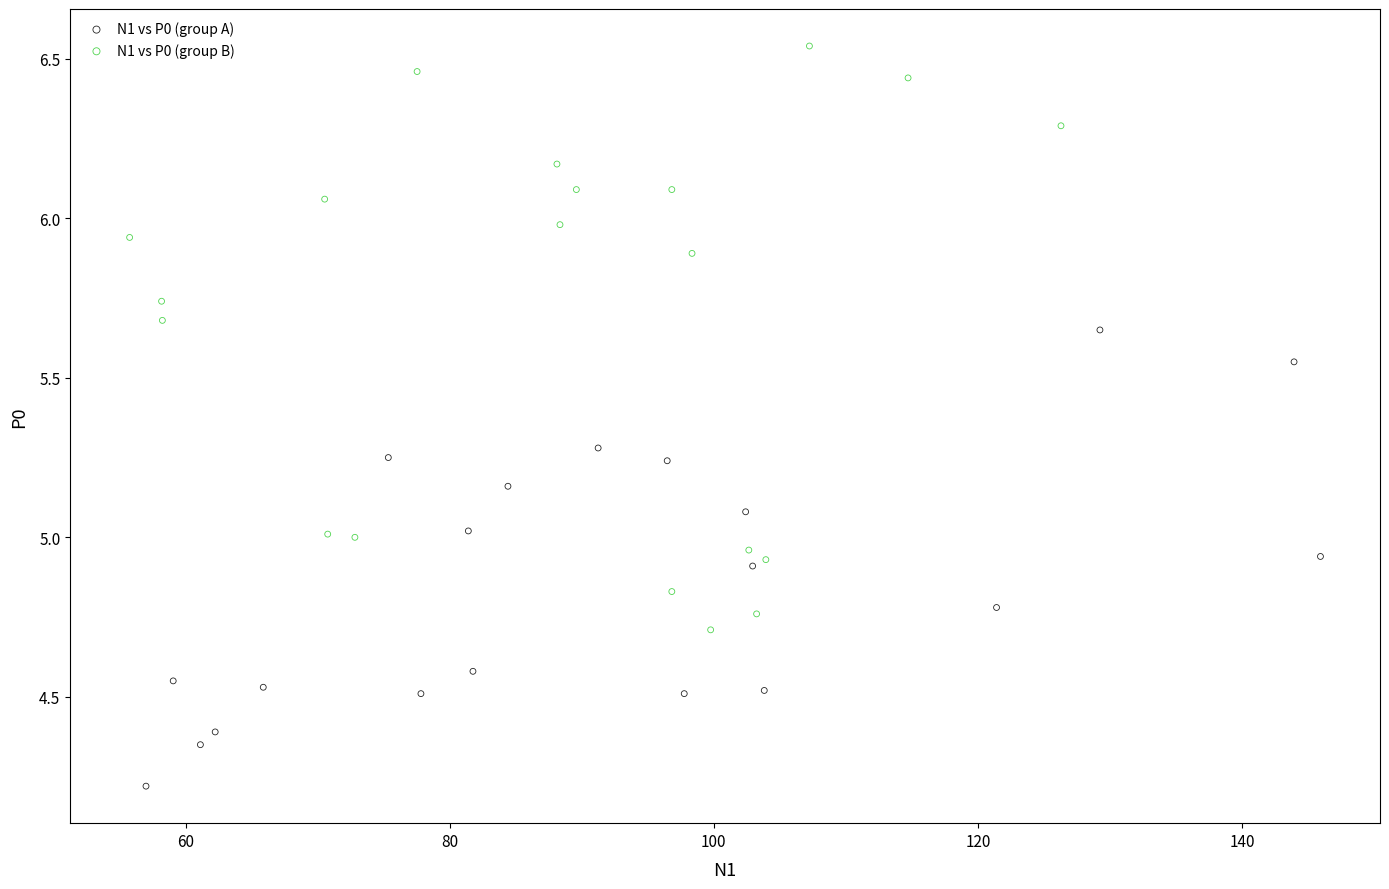

What are all the series names shown in the legend?

N1 vs P0 (group A), N1 vs P0 (group B)